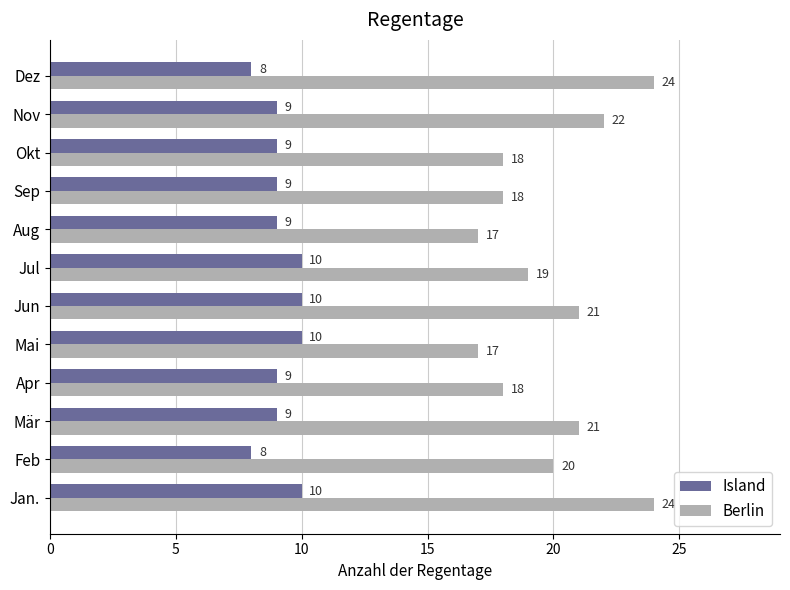

The Berlin series shows 23 at Aug. True or false?

False